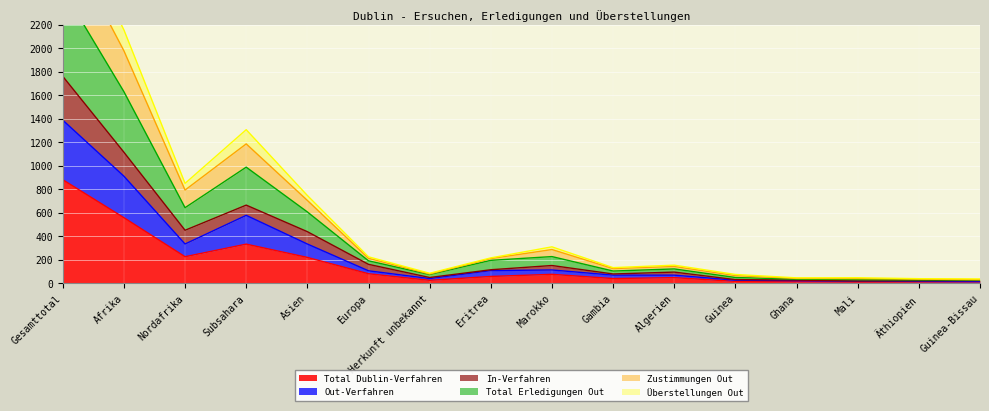

Is it true that Total Dublin-Verfahren equals 388 at Nordafrika?

False